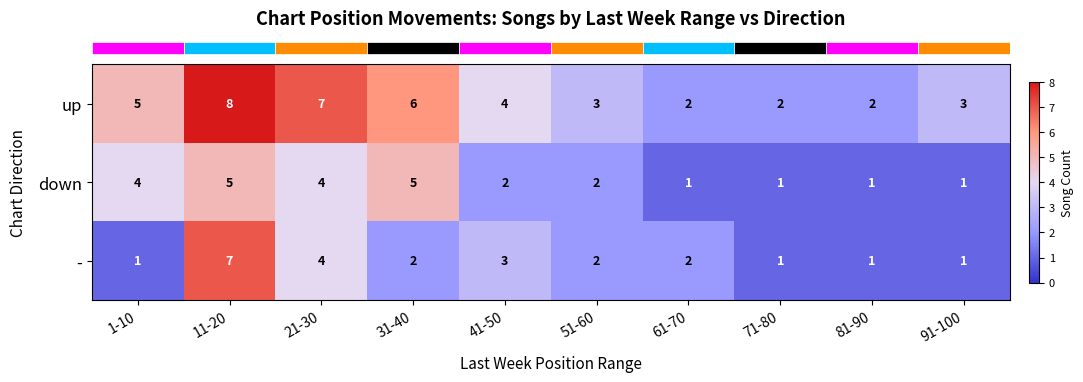

What is the difference between the maximum and second lowest values in the up series?

6